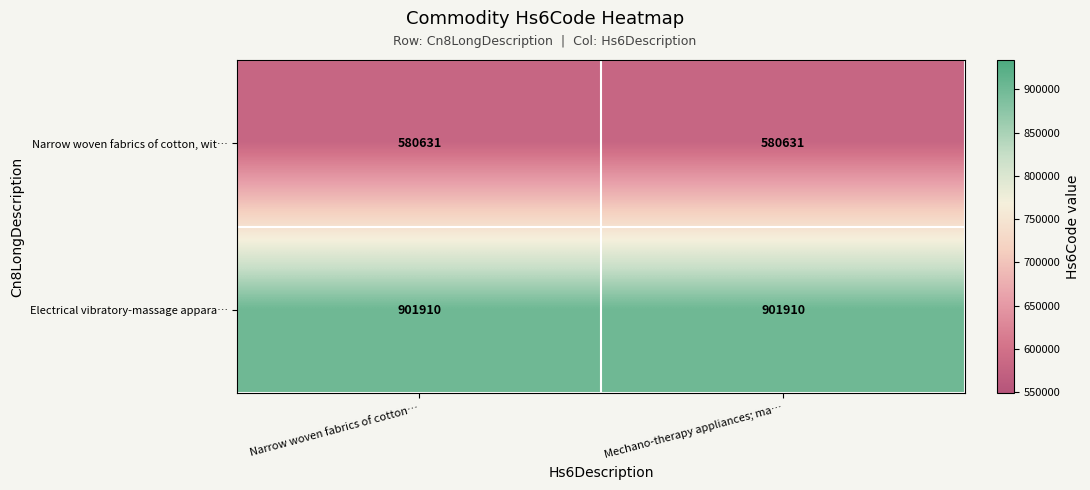

What is the sum of all Electrical vibratory-massage appara… values?

1803820